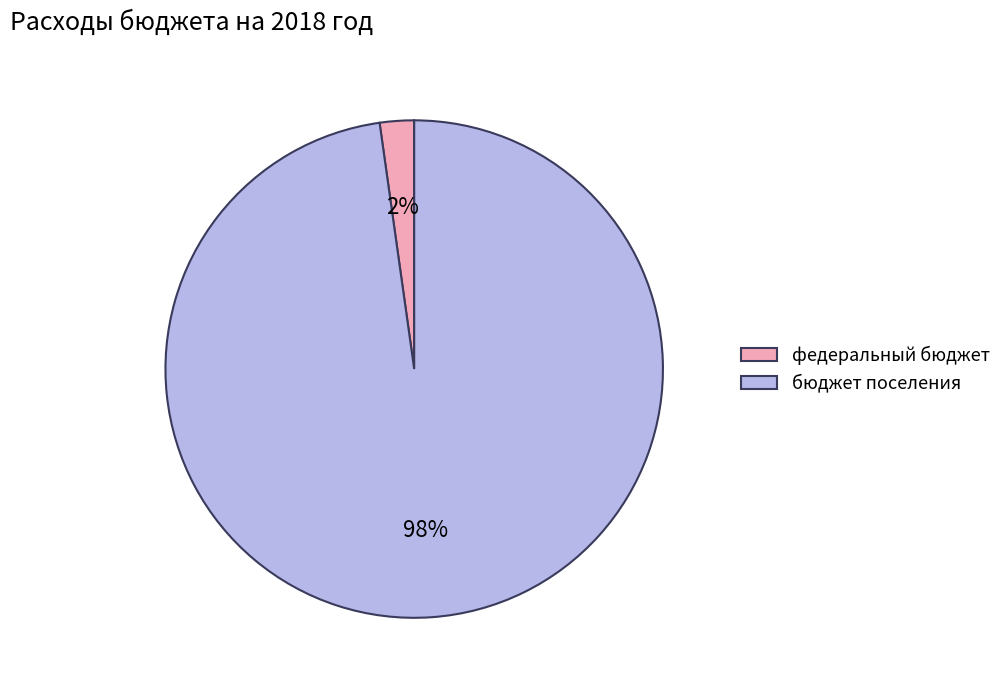

To the nearest percent, what is the difference between the largest and smallest slice percentages?

96%